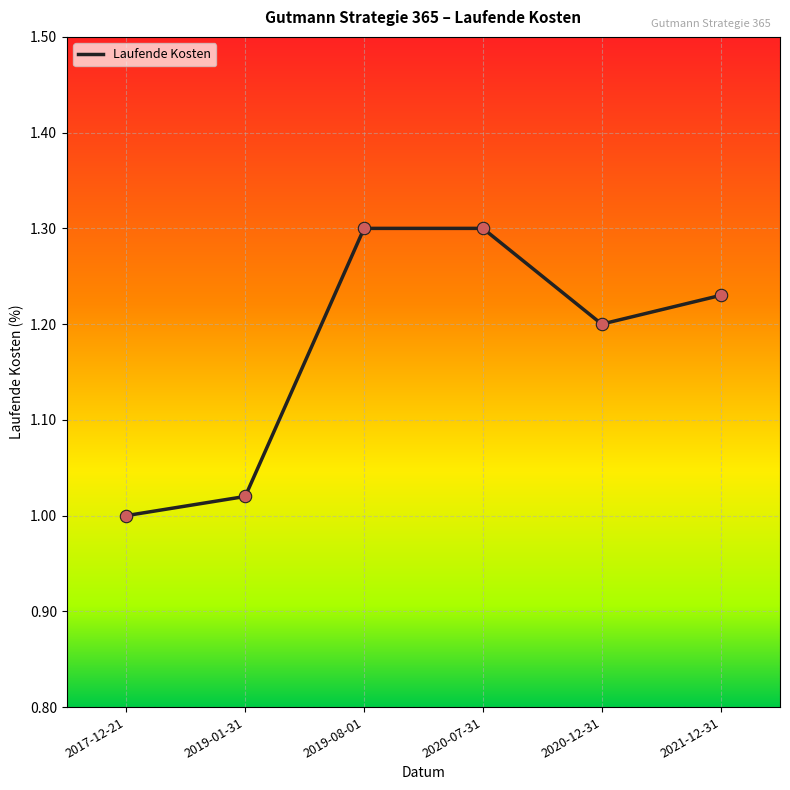

Which has a higher value, 2017-12-21 or 2020-07-31?

2020-07-31